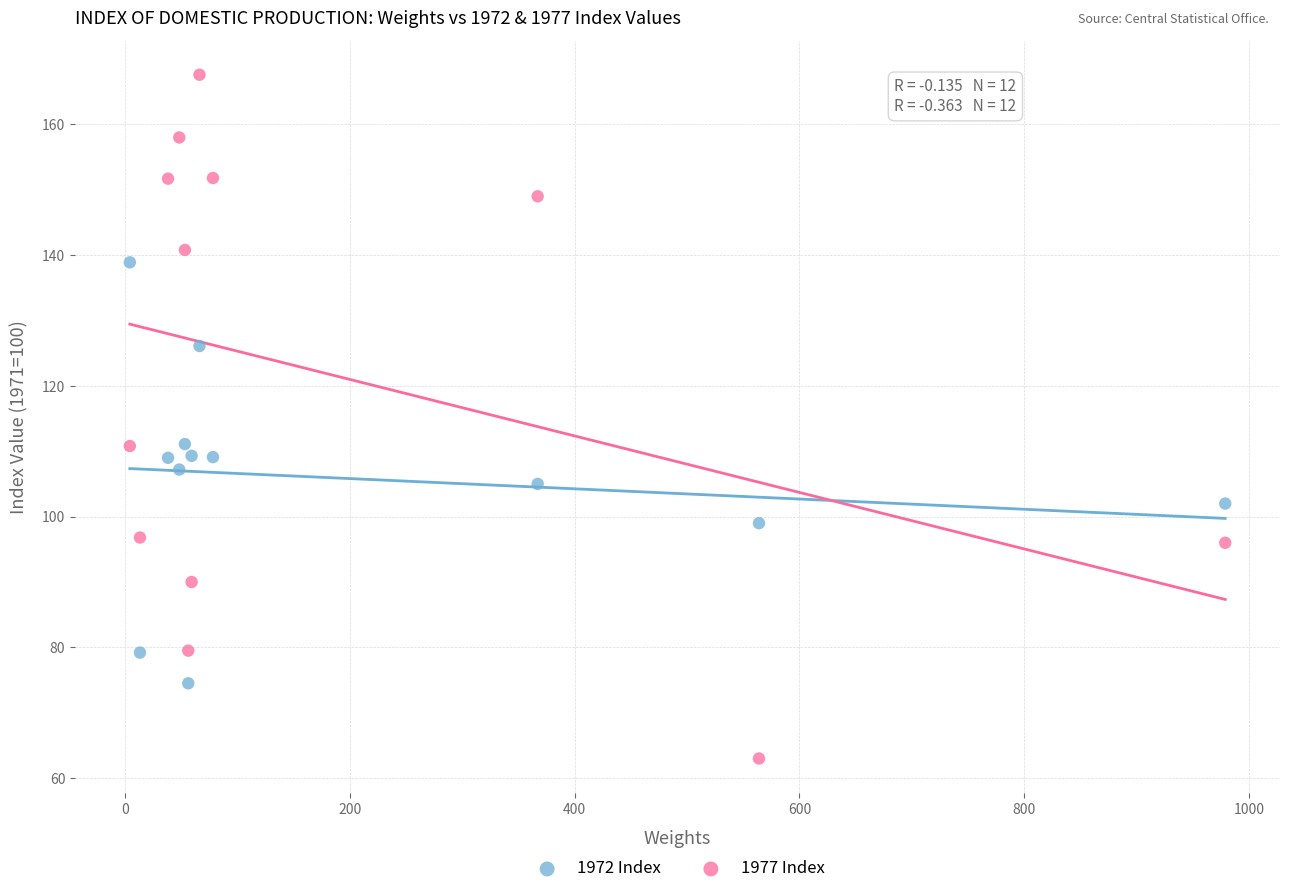

What are all the series names shown in the legend?

1972 Index, 1977 Index